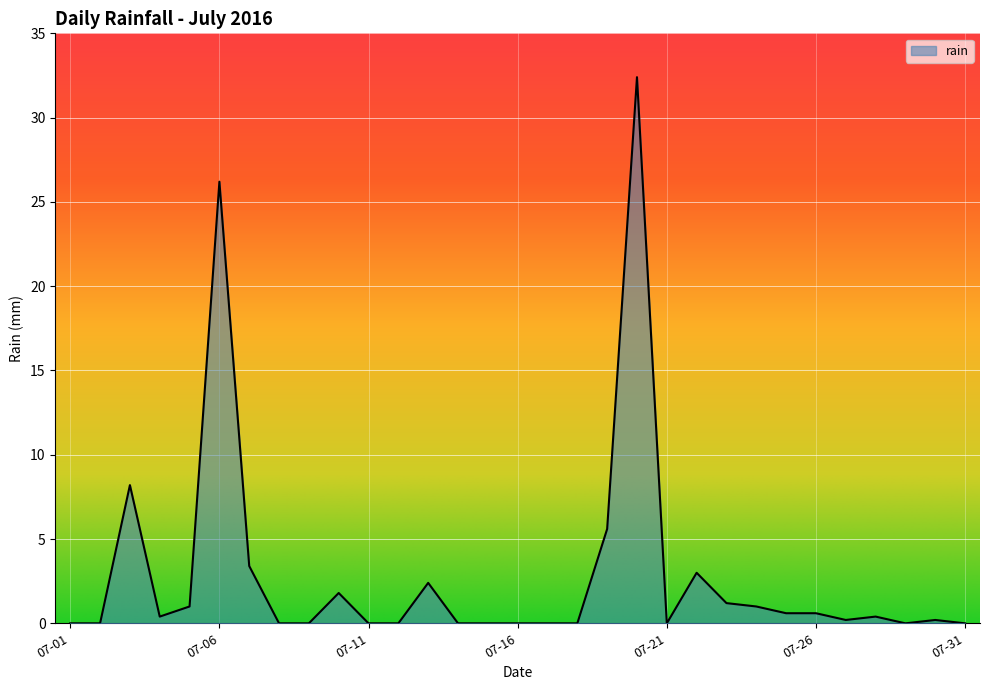

What is the difference between the maximum and minimum values?

32.4